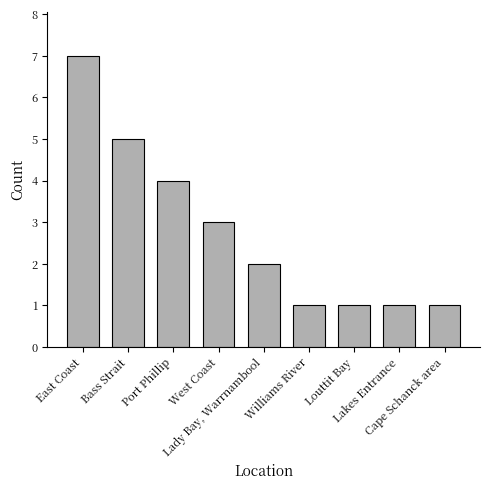

What is the approximate value at West Coast?

3